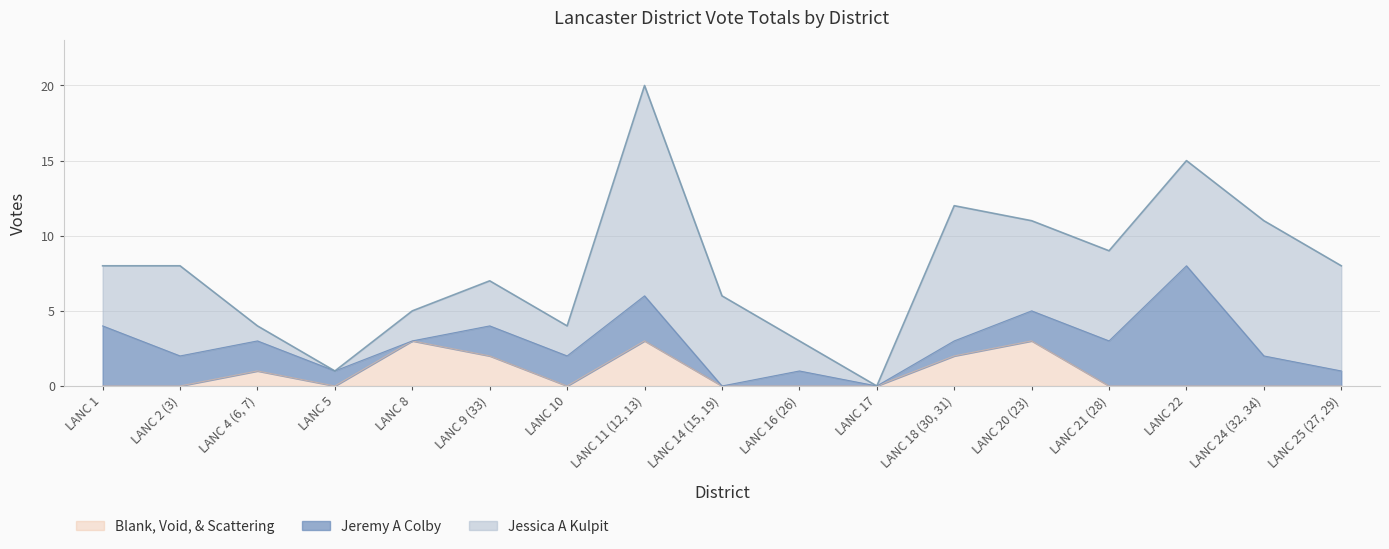

Which category has the lowest value in the Blank, Void, & Scattering series?

LANC 1